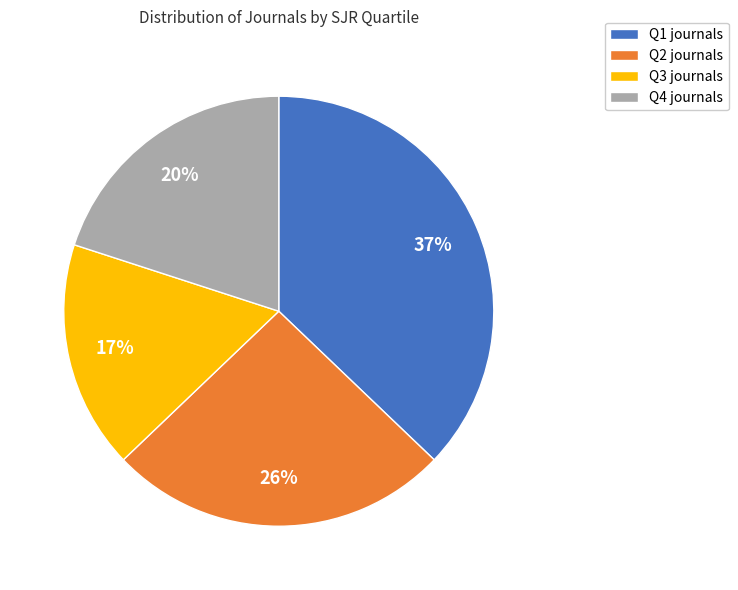

Do Q2 journals and Q1 journals together represent more than half of the pie?

Yes